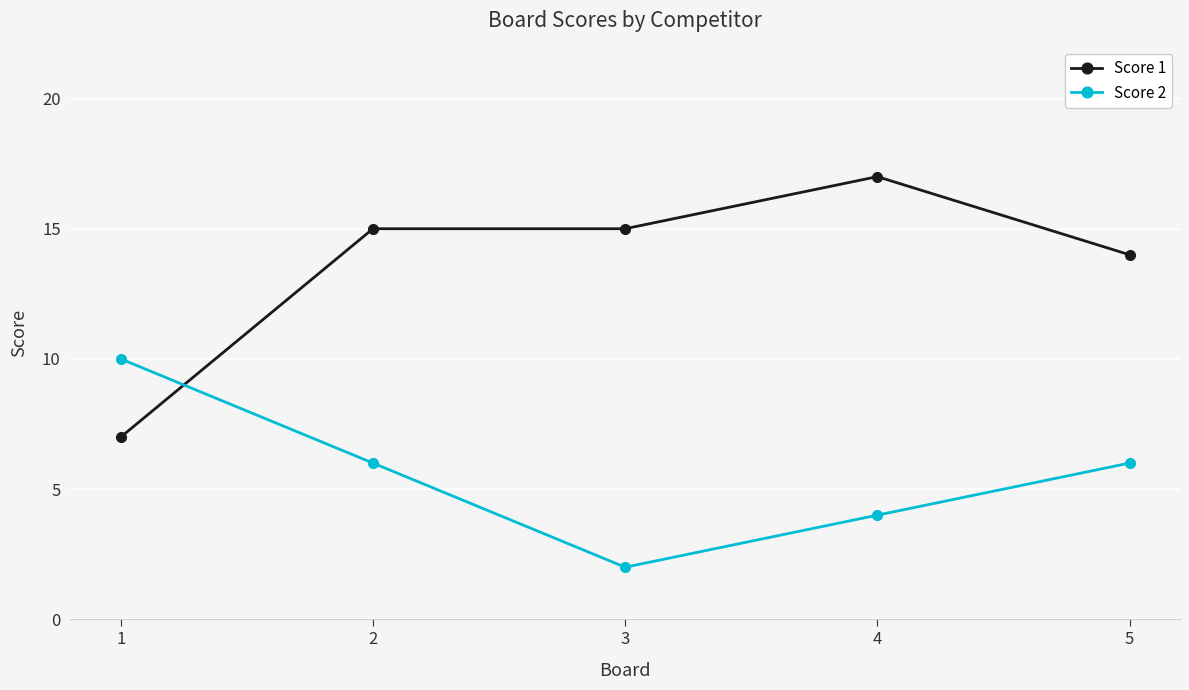

Which series has the largest total across all categories?

Score 1